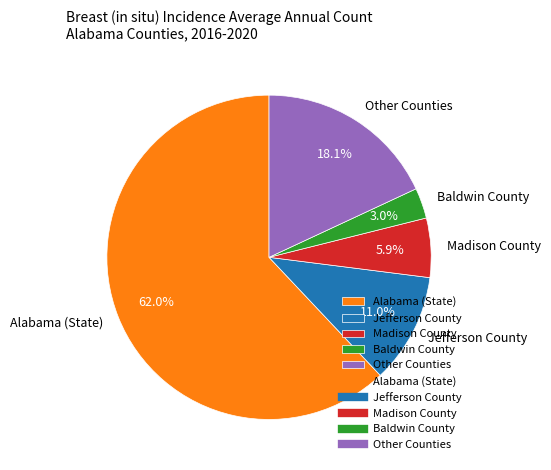

Count the number of slices in the pie.

5